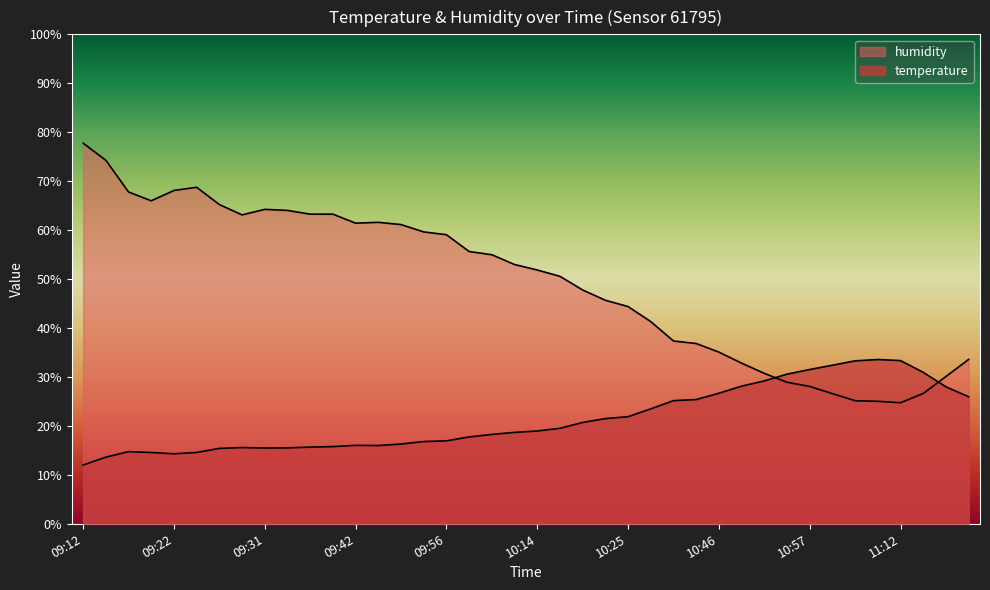

True or false: temperature and humidity cross at least once.

True